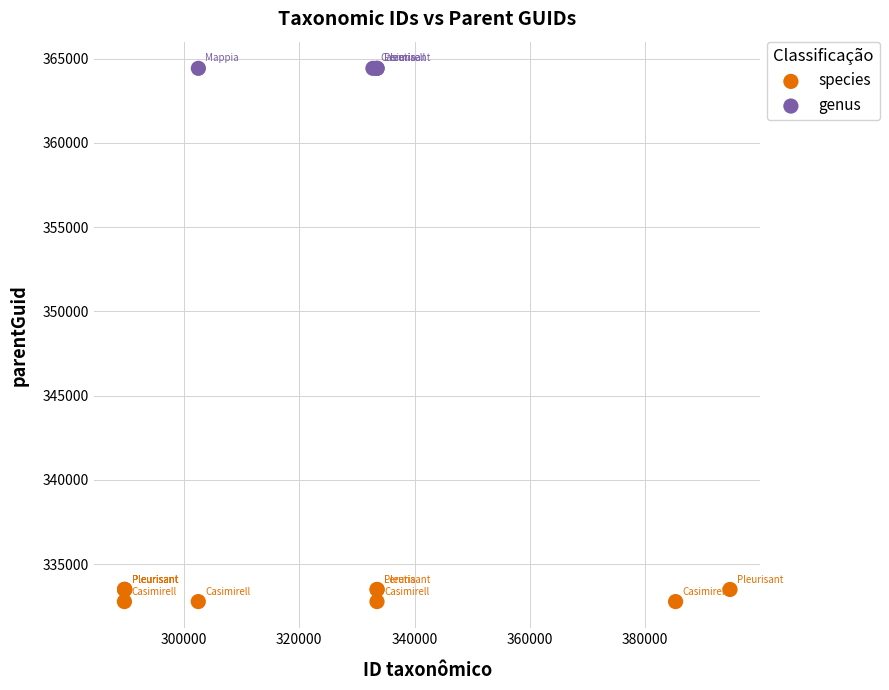

Which series contains the lowest Y value?

species